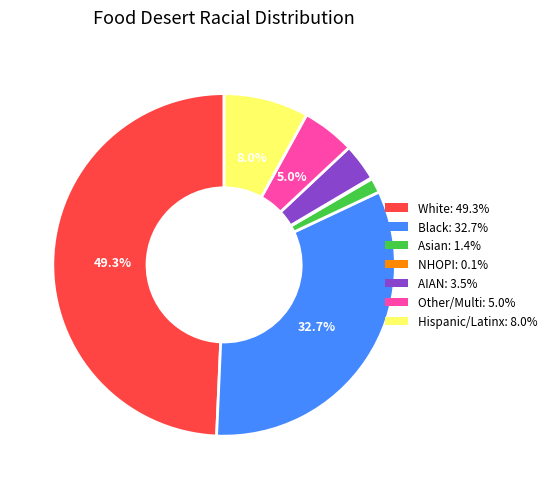

Is there any slice that represents more than half of the pie?

No